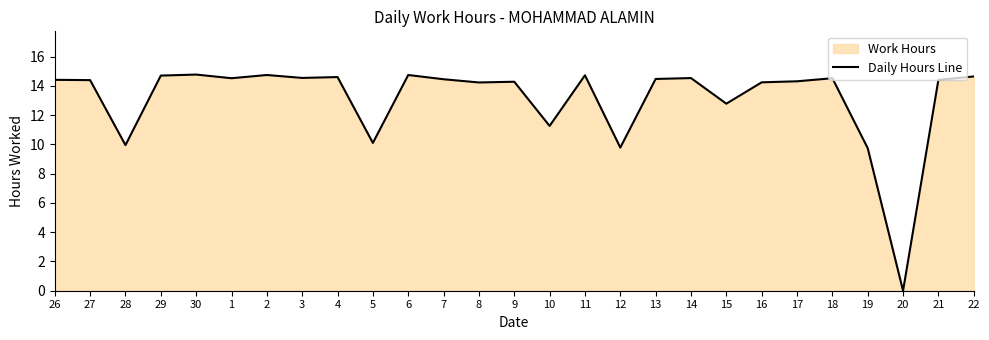

What is the change in value from 29 to 19?

-5.0